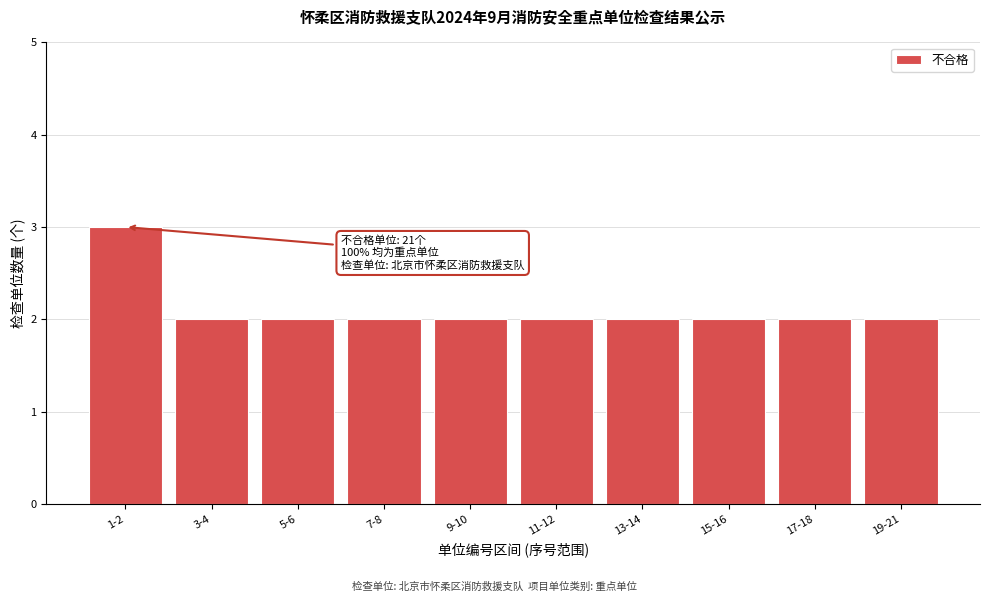

Reading left to right, what are all the values shown in this chart?

1-2=3	3-4=2	5-6=2	7-8=2	9-10=2	11-12=2	13-14=2	15-16=2	17-18=2	19-21=2